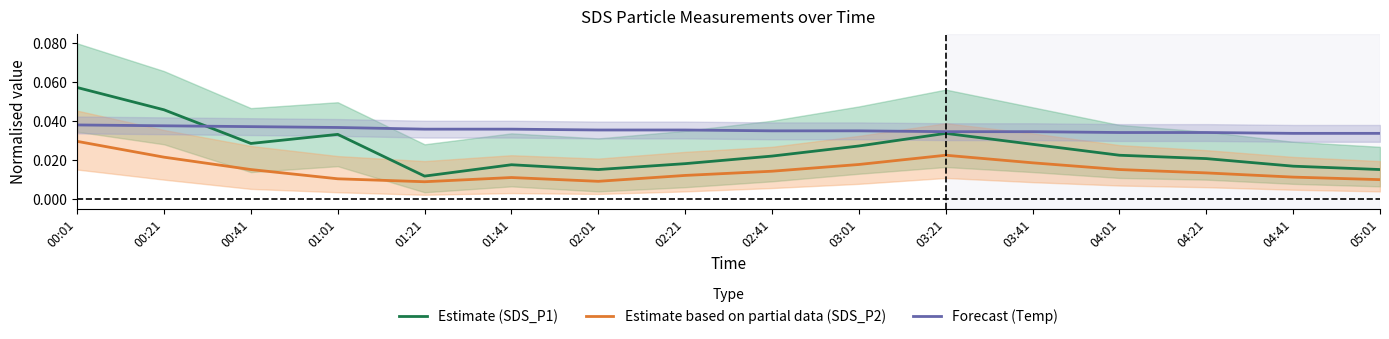

The Estimate based on partial data (SDS_P2) series shows 0.0 at 04:41. True or false?

False